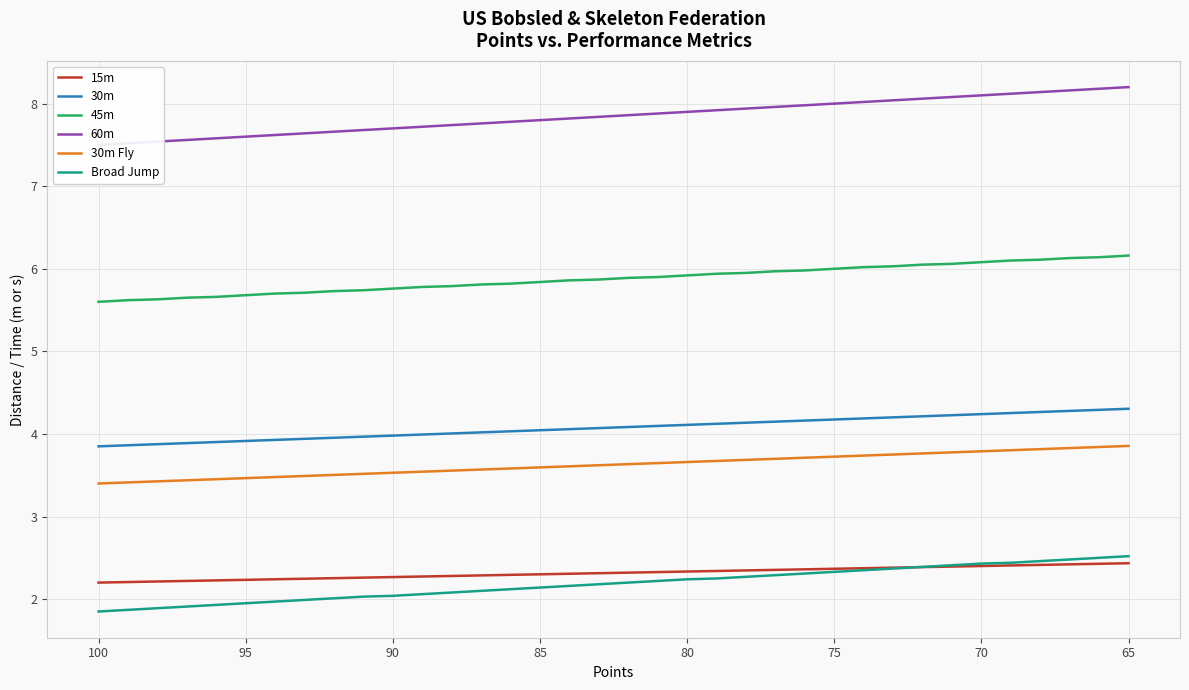

What is the average value of the 15m series?

2.3